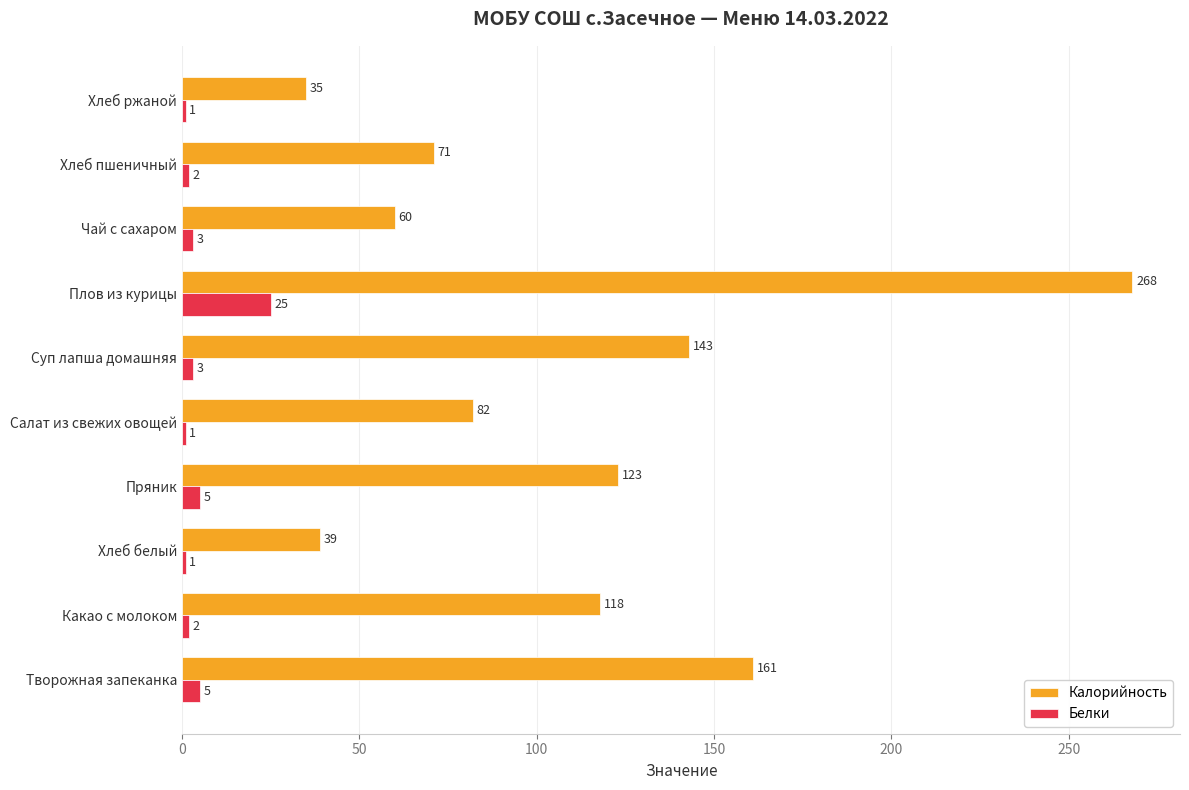

The Калорийность series shows 13 at Чай с сахаром. True or false?

False